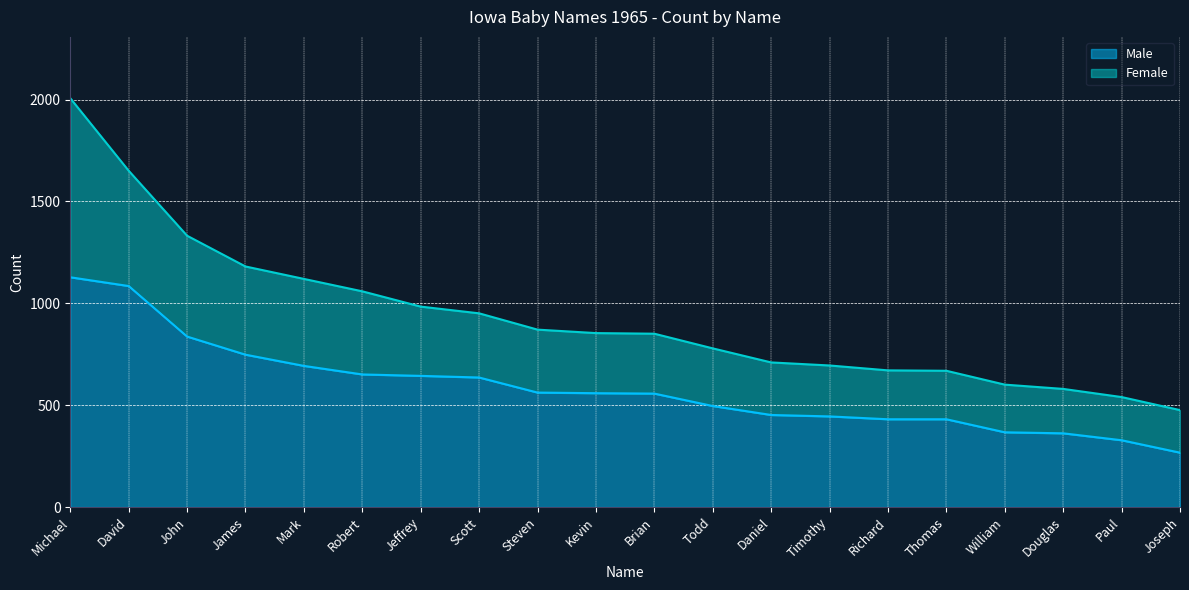

How many data points are above 559?

9